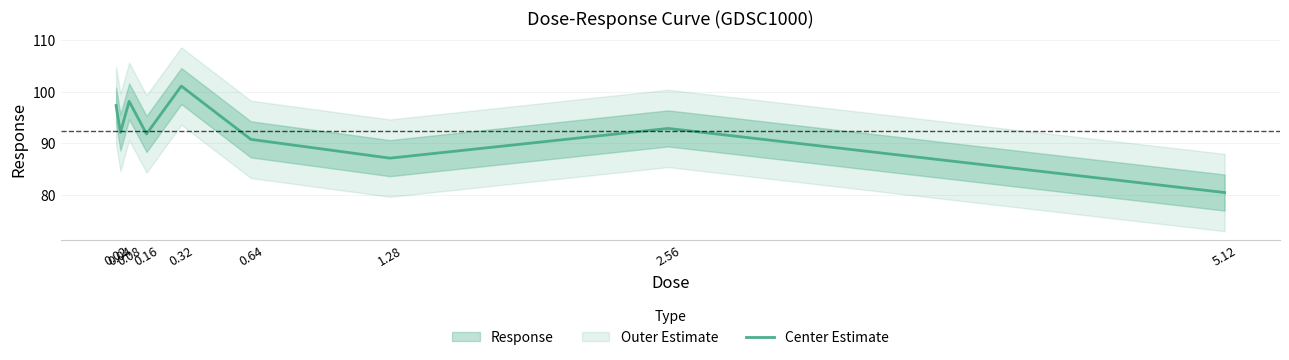

List the labels in order of value, largest first.

0.32, 0.08, 0.02, 2.56, 0.04, 0.16, 0.64, 1.28, 5.12